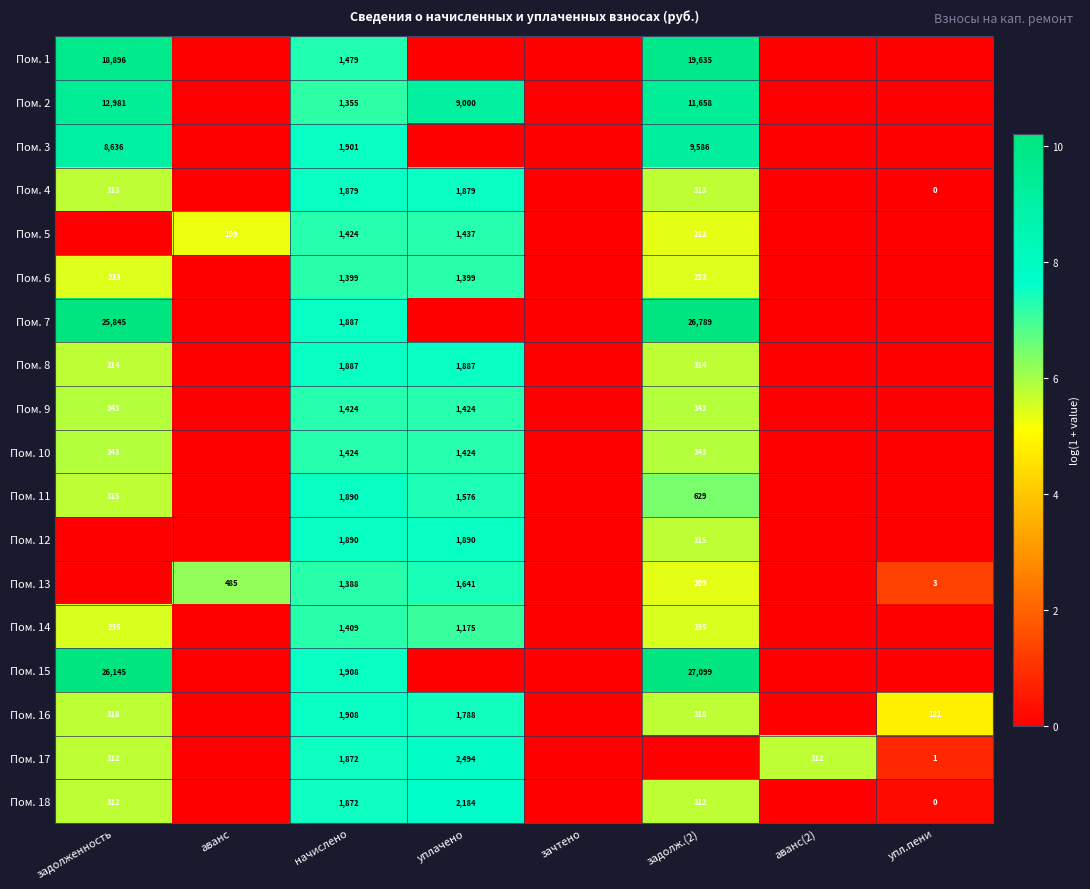

What is the spread (max minus min) of values at начислено?

553